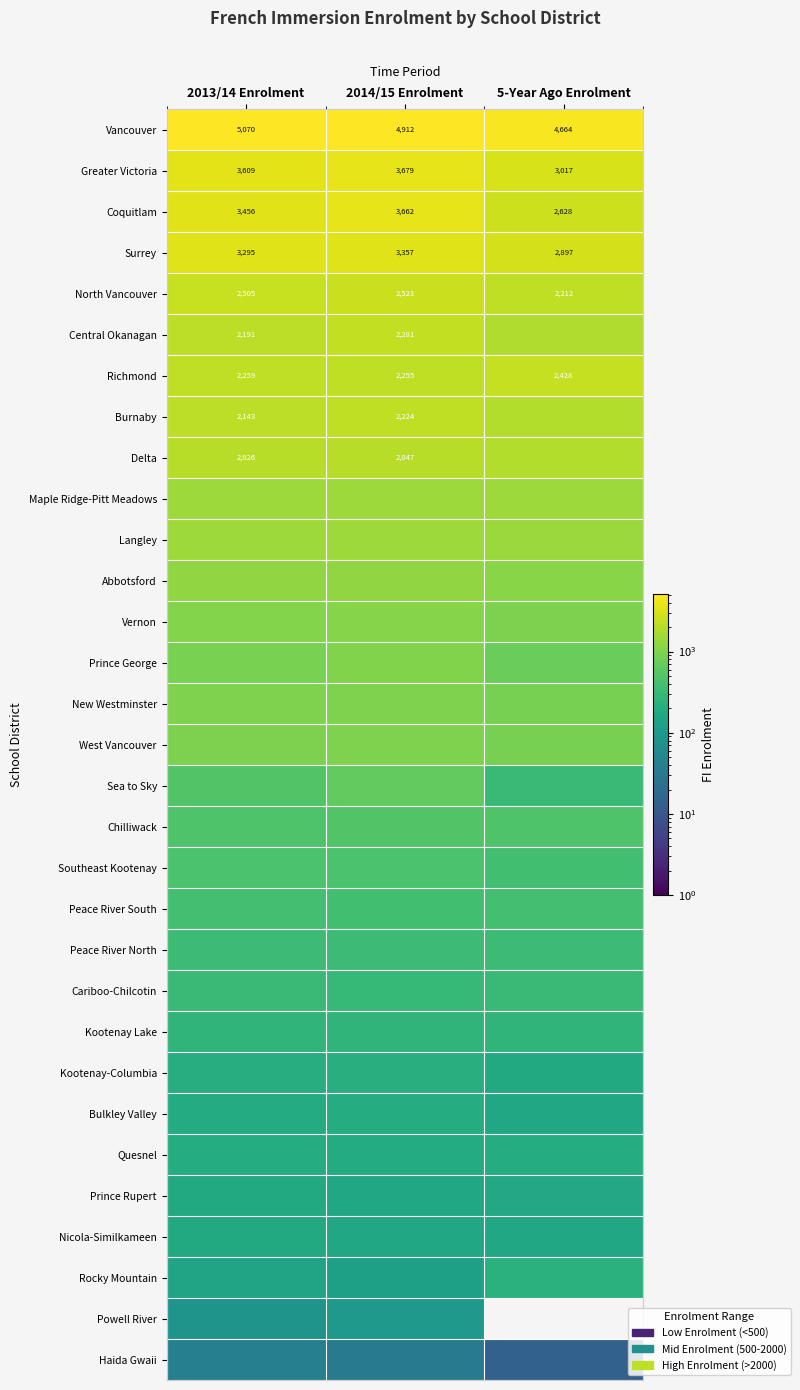

At which category does the chart reach its peak across all series?

2013/14 Enrolment